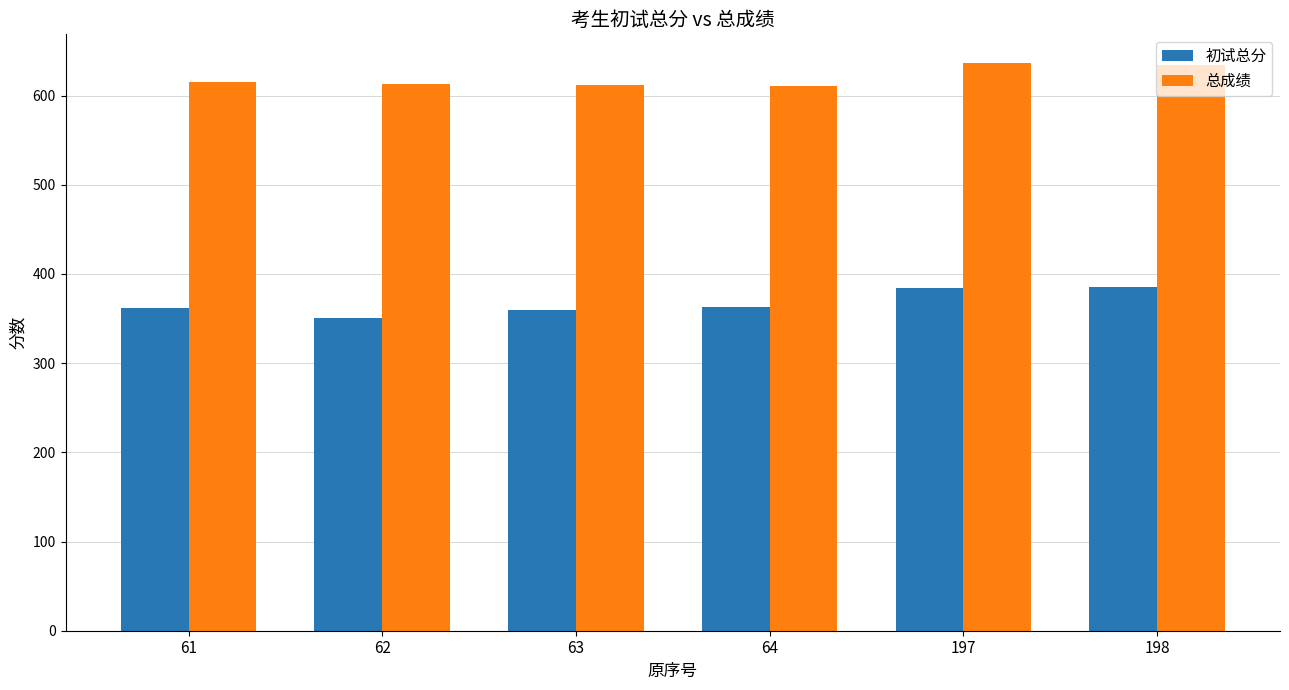

How many data points does each series have?

6